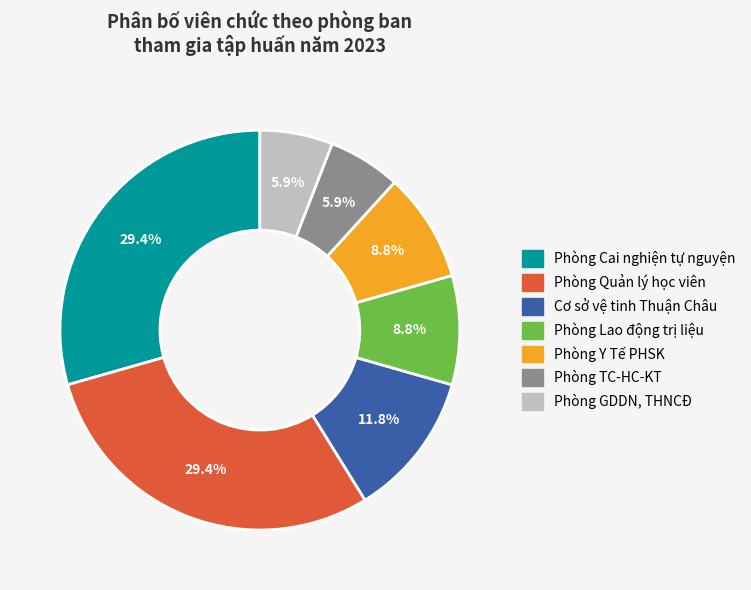

Is Phòng TC-HC-KT the majority of the pie?

No